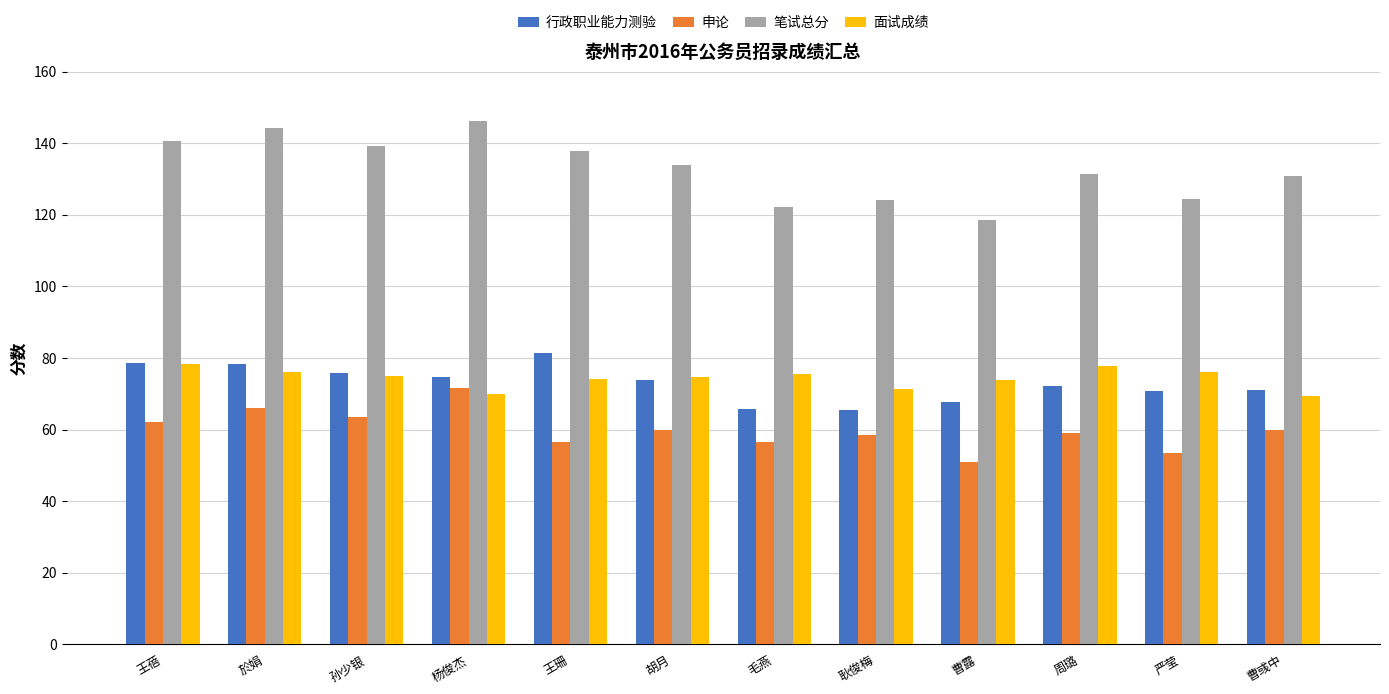

Which series has the largest range (max minus min)?

笔试总分